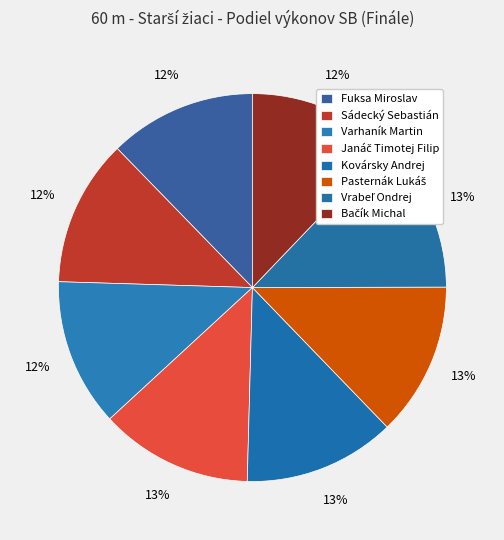

Which has a higher value, Kovársky Andrej or Varhaník Martin?

Kovársky Andrej